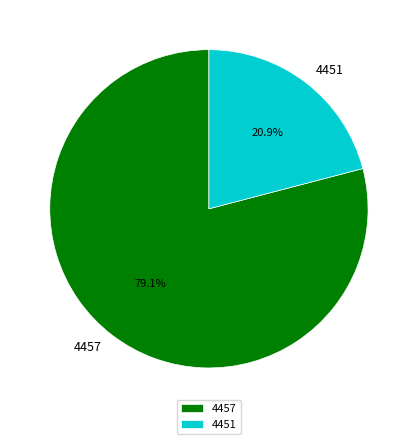

Is it true that 4451 is 21% of the pie?

True